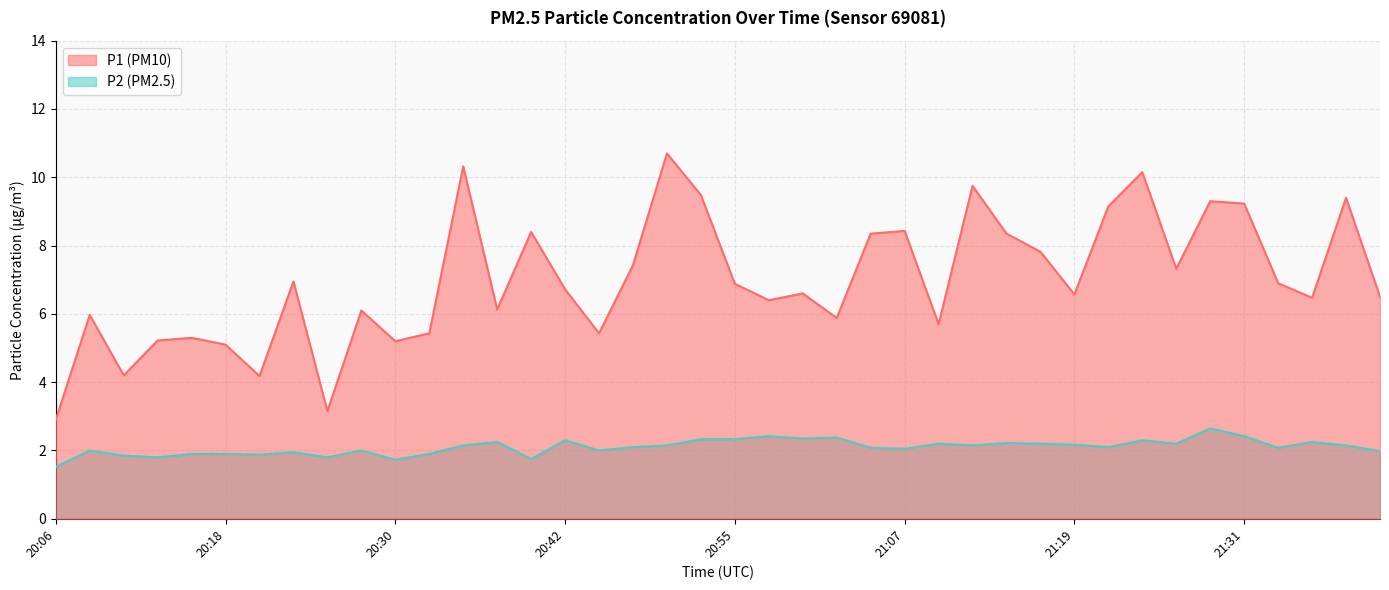

Reading right to left, extract all data points from this chart.

P1: 21:41=6.5	21:39=9.4	21:36=6.5	21:34=6.9	21:31=9.2	21:29=9.3	21:26=7.3	21:24=10.2	21:22=9.2	21:19=6.6	21:17=7.8	21:14=8.3	21:12=9.8	21:09=5.7	21:07=8.4	21:04=8.3	21:02=5.9	21:00=6.6	20:57=6.4	20:55=6.9	20:52=9.5	20:50=10.7	20:47=7.4	20:45=5.4	20:42=6.7	20:40=8.4	20:38=6.1	20:35=10.3	20:33=5.4	20:30=5.2	20:28=6.1	20:25=3.1	20:23=7.0	20:21=4.2	20:18=5.1	20:16=5.3	20:13=5.2	20:11=4.2	20:08=6.0	20:06=2.9
P2: 21:41=2.0	21:39=2.1	21:36=2.2	21:34=2.1	21:31=2.4	21:29=2.6	21:26=2.2	21:24=2.3	21:22=2.1	21:19=2.2	21:17=2.2	21:14=2.2	21:12=2.1	21:09=2.2	21:07=2.0	21:04=2.1	21:02=2.4	21:00=2.4	20:57=2.4	20:55=2.3	20:52=2.3	20:50=2.1	20:47=2.1	20:45=2.0	20:42=2.3	20:40=1.8	20:38=2.2	20:35=2.1	20:33=1.9	20:30=1.7	20:28=2.0	20:25=1.8	20:23=1.9	20:21=1.9	20:18=1.9	20:16=1.9	20:13=1.8	20:11=1.9	20:08=2.0	20:06=1.5